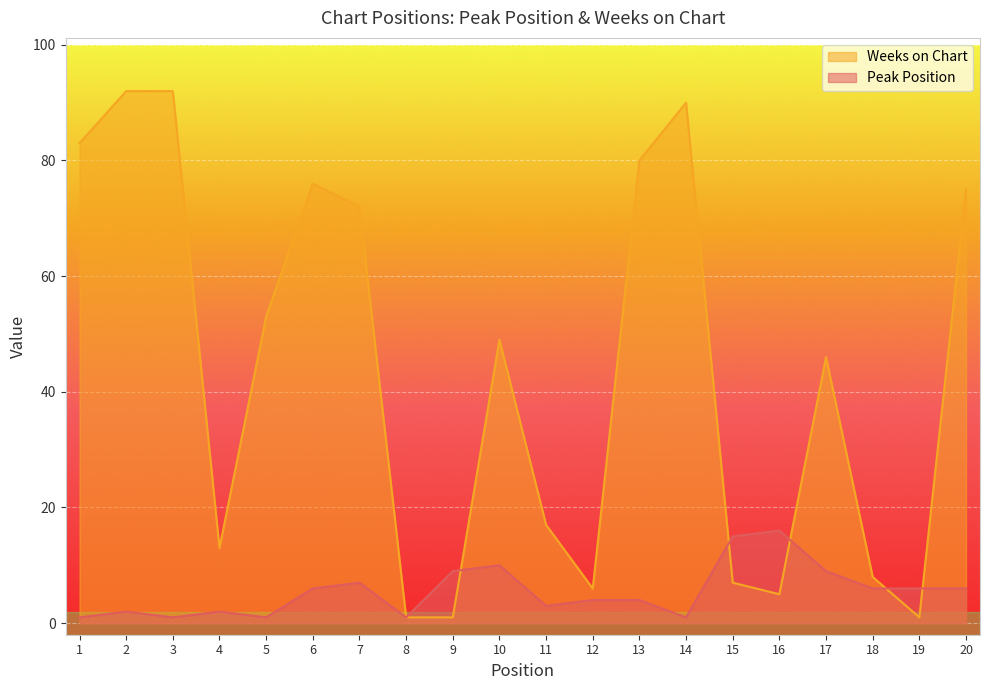

Read the Peak Position value at 7, to the nearest 5.

5